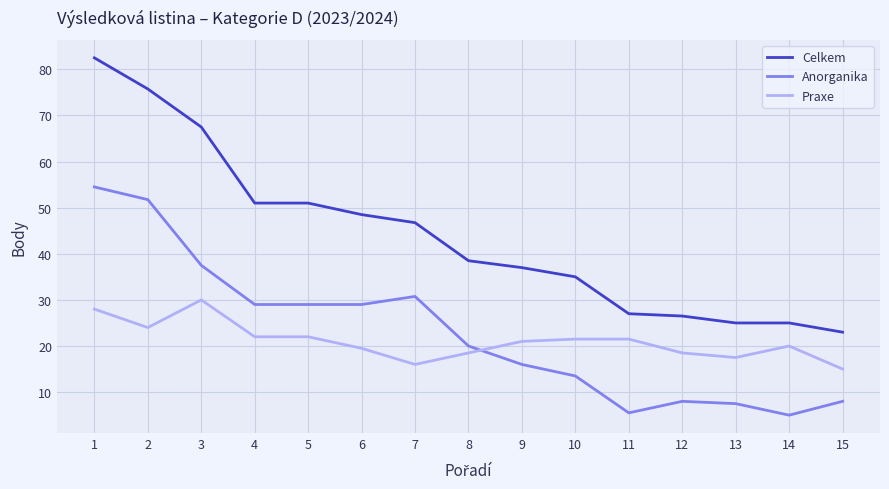

Where do Praxe and Anorganika first cross each other?

8 and 9